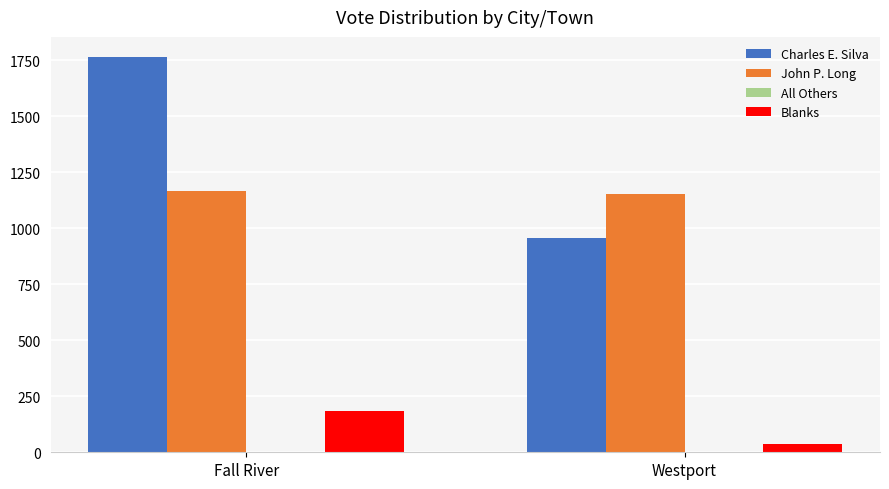

How many groups of bars are there?

2